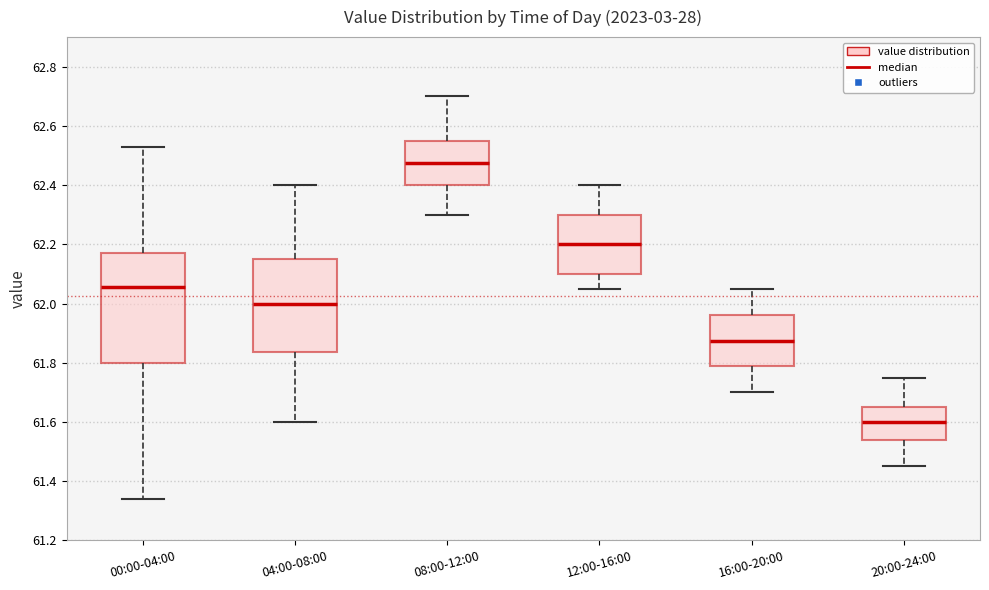

Reading left to right, read every box against the y-axis: the position of its median line, the range the box covers, and the ends of its whiskers. The values are not printed on the chart, so give them approximately, as read against the axis.

00:00-04:00: median 62.06, box 61.80 to 62.18, whiskers 61.34 to 62.54
04:00-08:00: median 62.00, box 61.84 to 62.16, whiskers 61.60 to 62.40
08:00-12:00: median 62.48, box 62.40 to 62.56, whiskers 62.30 to 62.70
12:00-16:00: median 62.20, box 62.10 to 62.30, whiskers 62.06 to 62.40
16:00-20:00: median 61.88, box 61.78 to 61.96, whiskers 61.70 to 62.06
20:00-24:00: median 61.60, box 61.54 to 61.66, whiskers 61.46 to 61.76